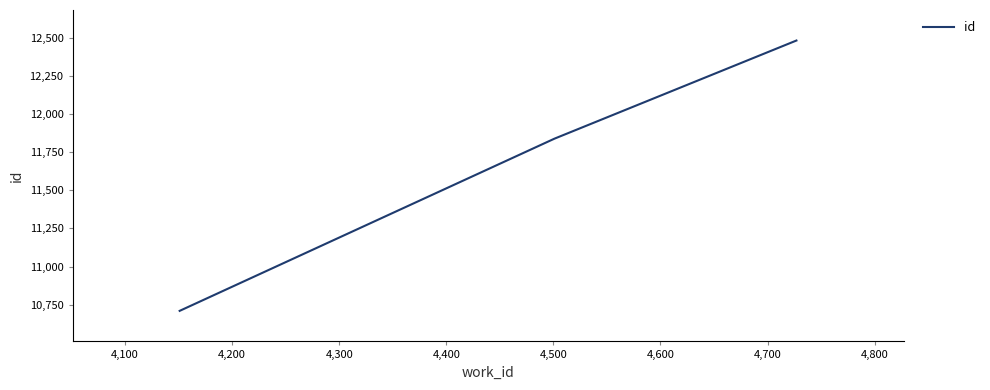

What is the greatest value displayed?

12481